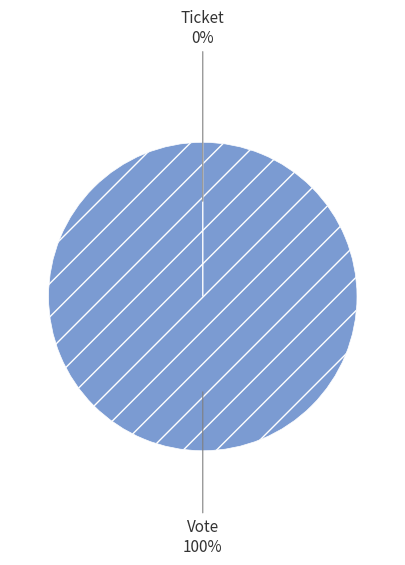

The Vote slice represents 99% of the pie. True or false?

False